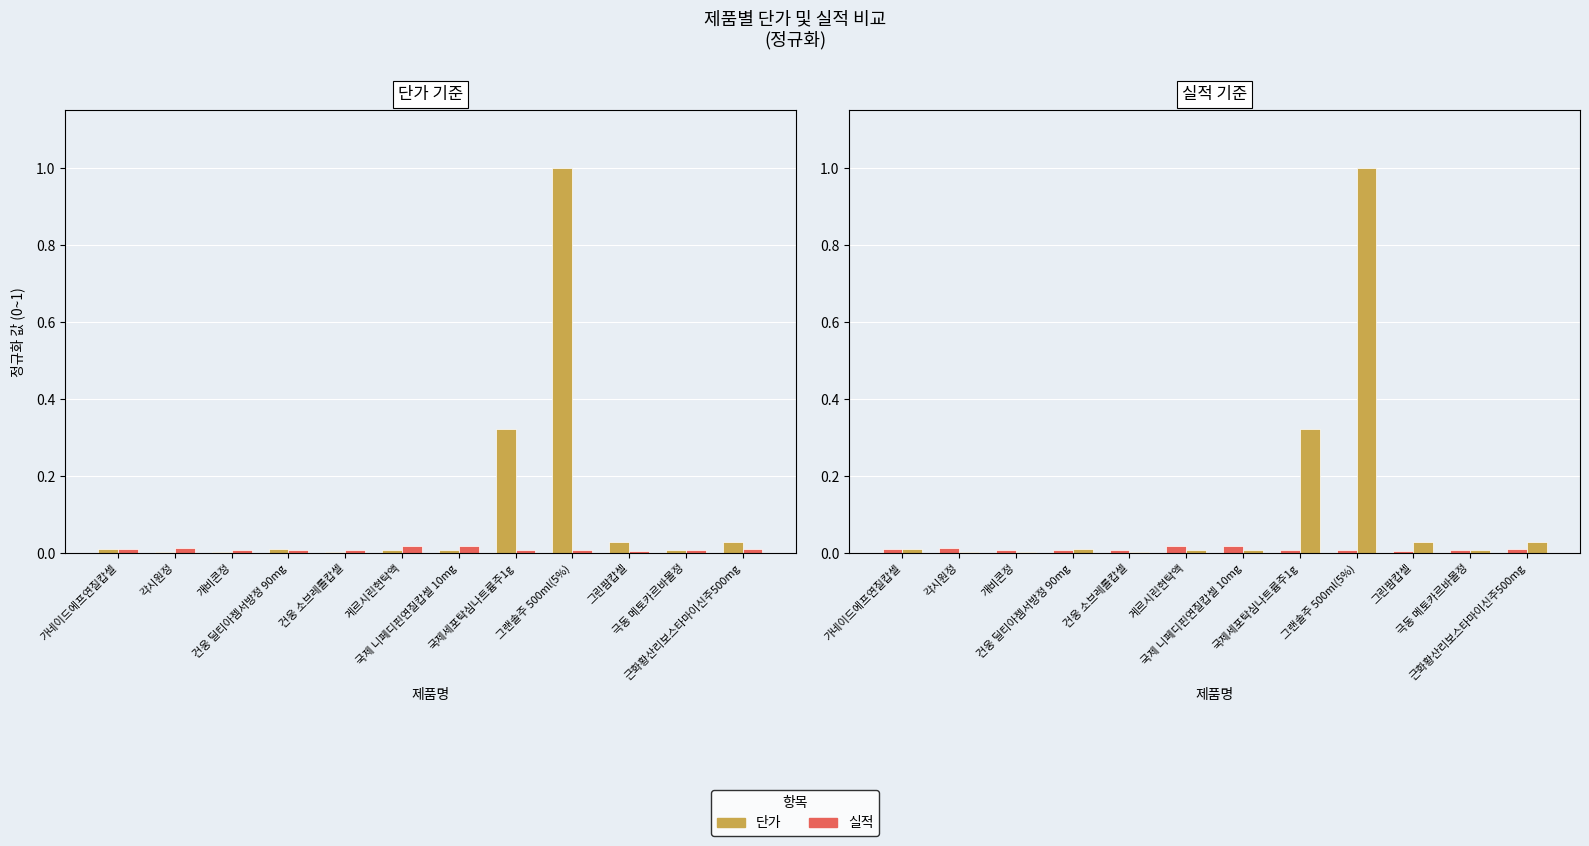

Rank the series at 가네이드에프연질캅셀 from highest to lowest value.

단가, 실적